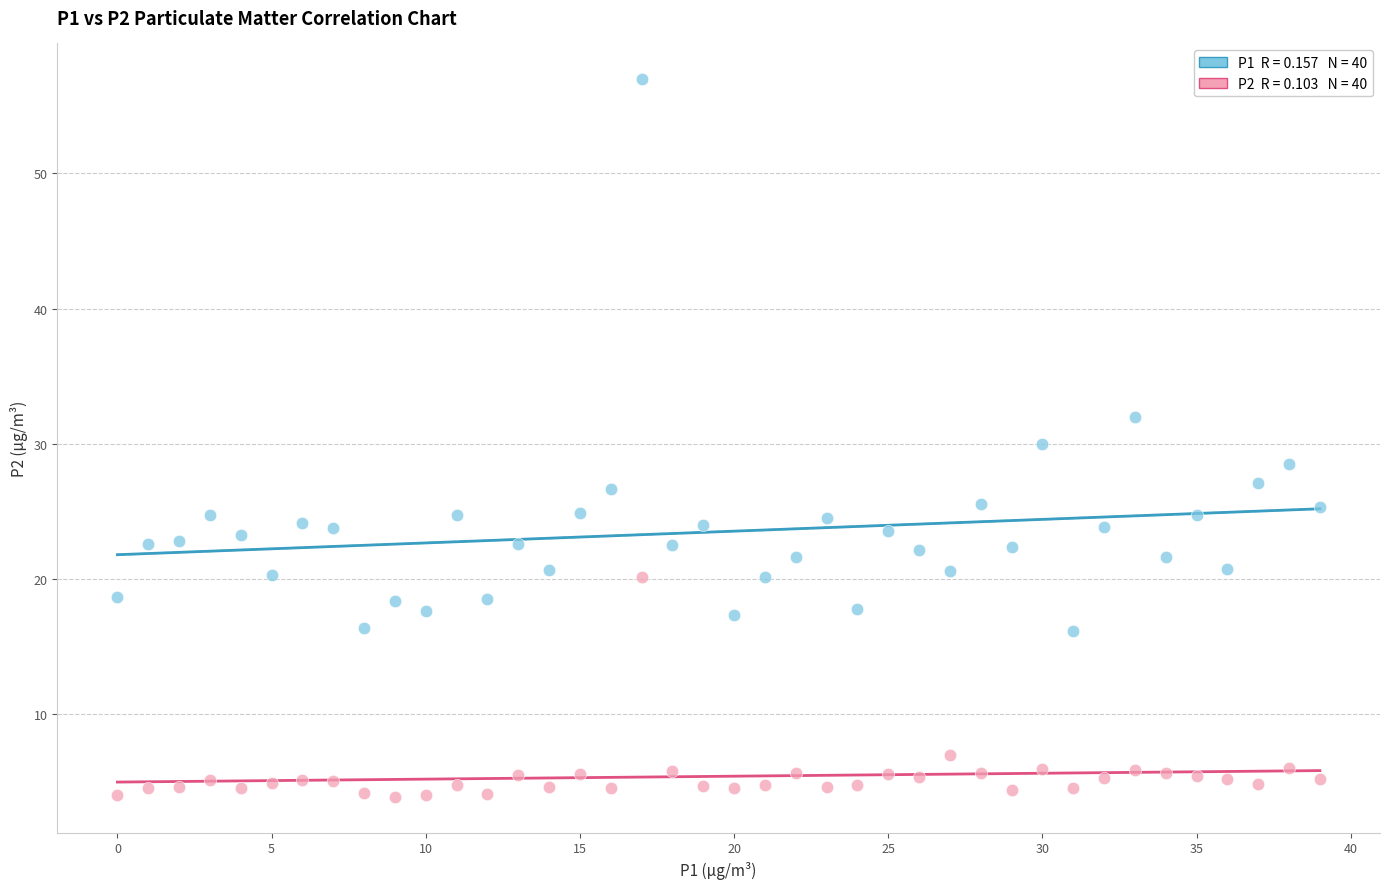

How many points are shown in the scatter plot?

80